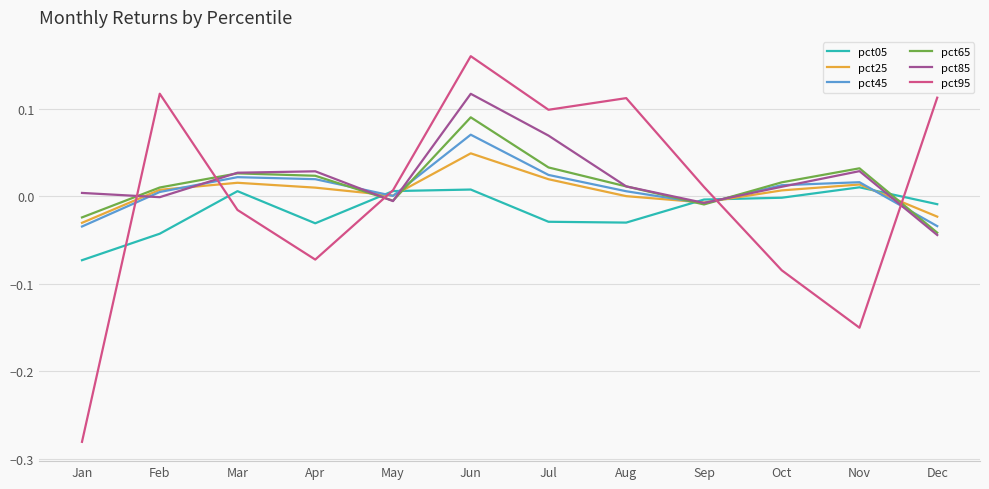

Which category has the highest value across all series?

Jun